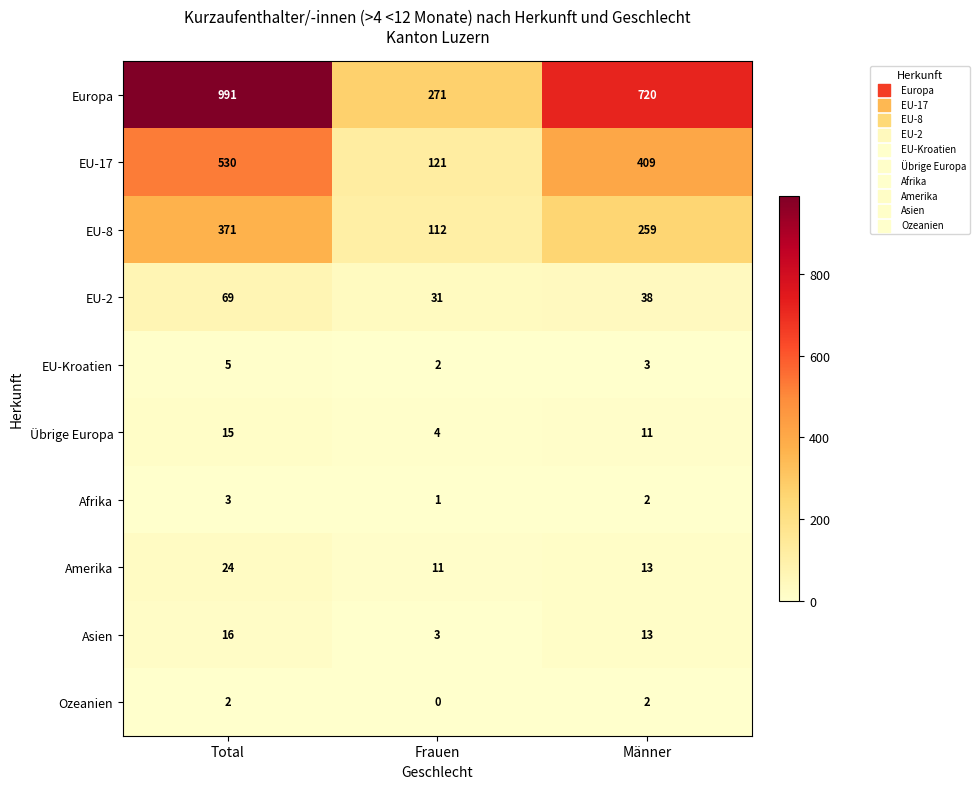

Reading left to right, list all the values displayed in this chart.

Europa: Total=991	Frauen=271	Männer=720
EU-17: Total=530	Frauen=121	Männer=409
EU-8: Total=371	Frauen=112	Männer=259
EU-2: Total=69	Frauen=31	Männer=38
EU-Kroatien: Total=5	Frauen=2	Männer=3
Übrige Europa: Total=15	Frauen=4	Männer=11
Afrika: Total=3	Frauen=1	Männer=2
Amerika: Total=24	Frauen=11	Männer=13
Asien: Total=16	Frauen=3	Männer=13
Ozeanien: Total=2	Frauen=0	Männer=2